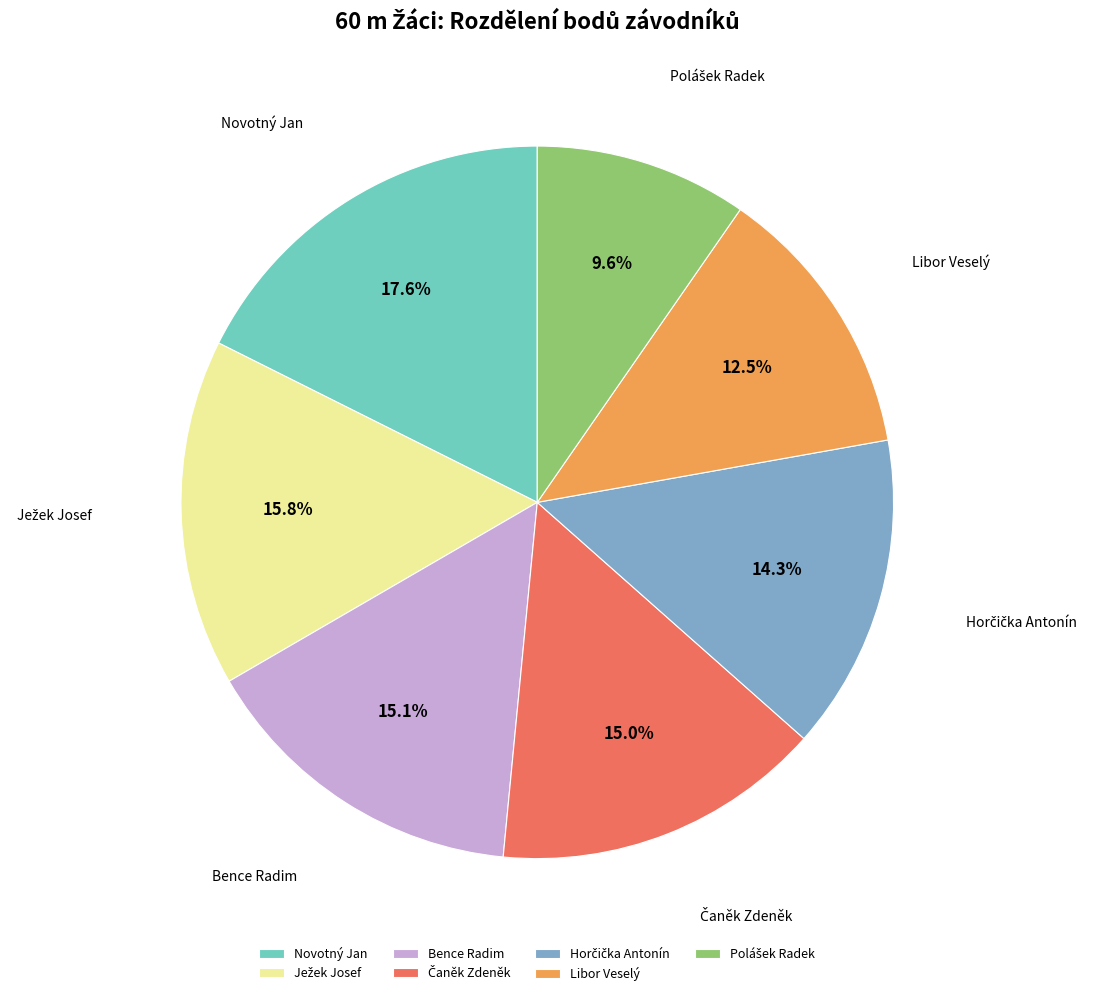

Does any single category account for the majority?

No